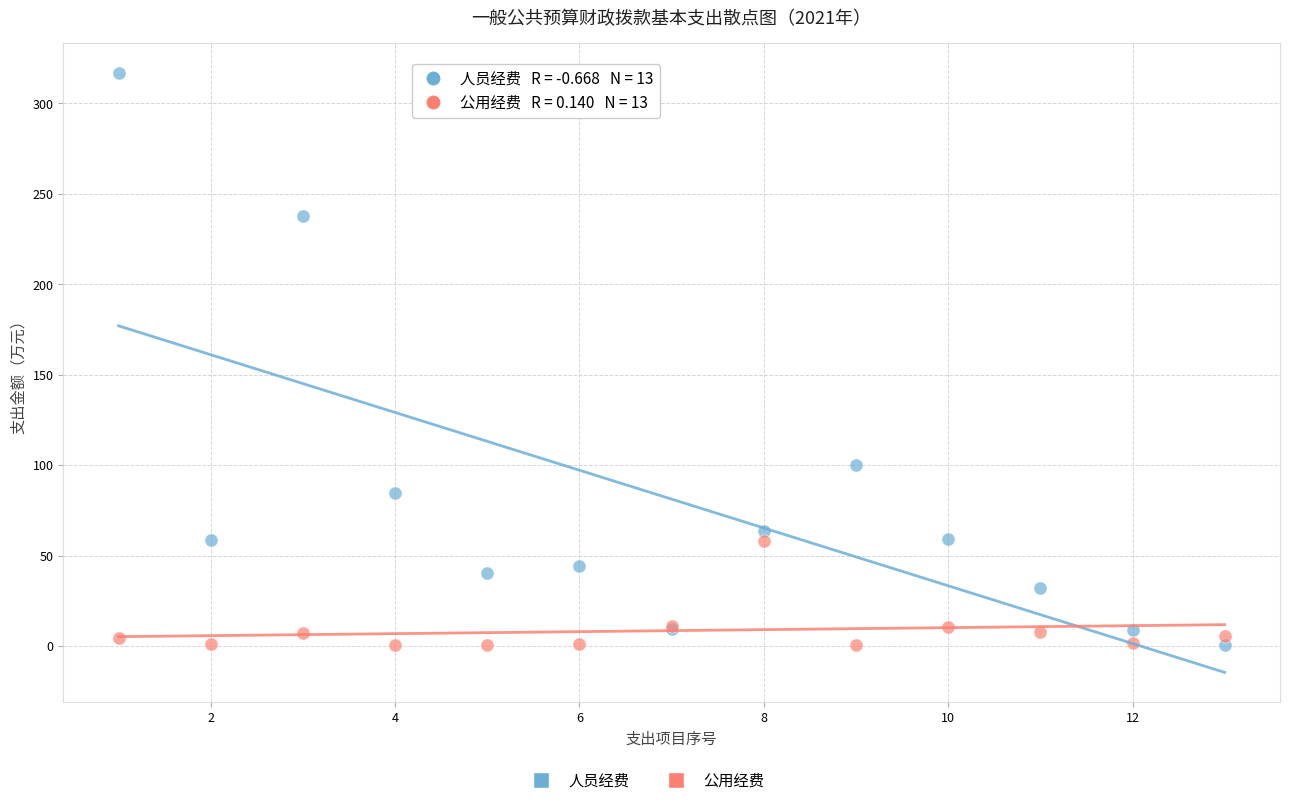

Which series reaches the maximum Y coordinate?

人员经费